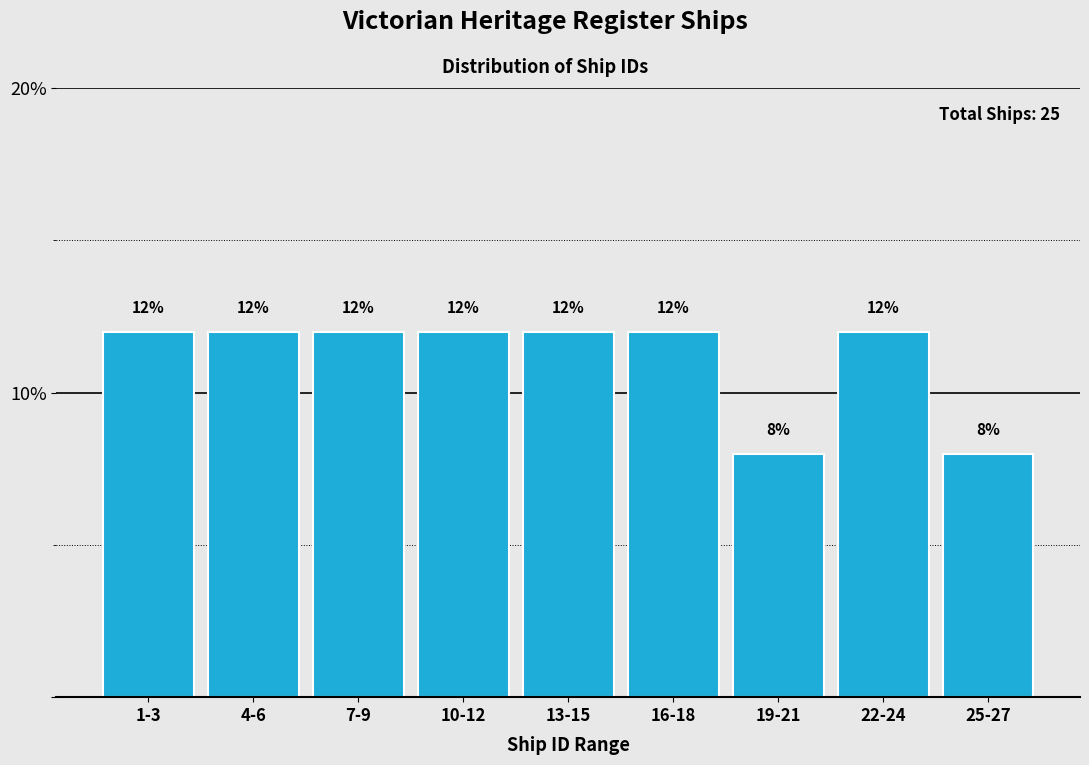

Reading right to left, extract all data points from this chart.

25-27=8	22-24=12	19-21=8	16-18=12	13-15=12	10-12=12	7-9=12	4-6=12	1-3=12